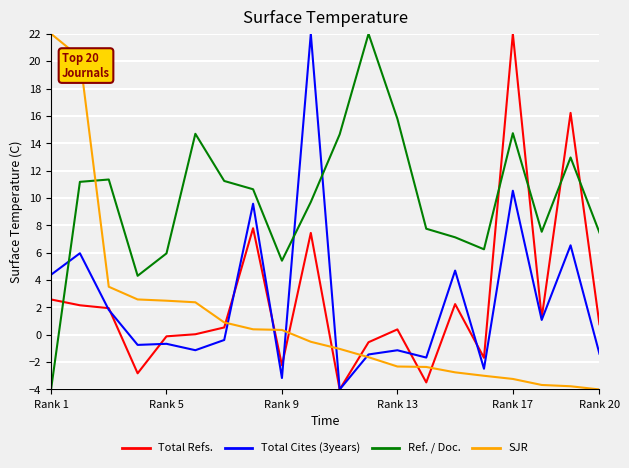

How many times do Total Cites (3years) and Ref. / Doc. cross each other?

3